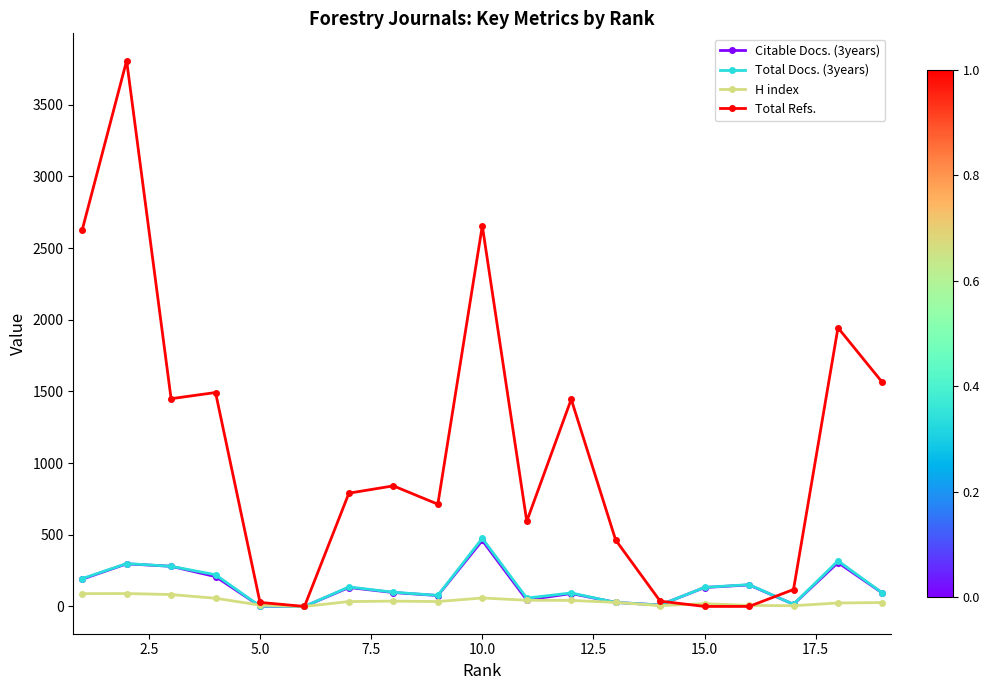

True or false: Total Refs. has more than 1 interior local peaks.

True